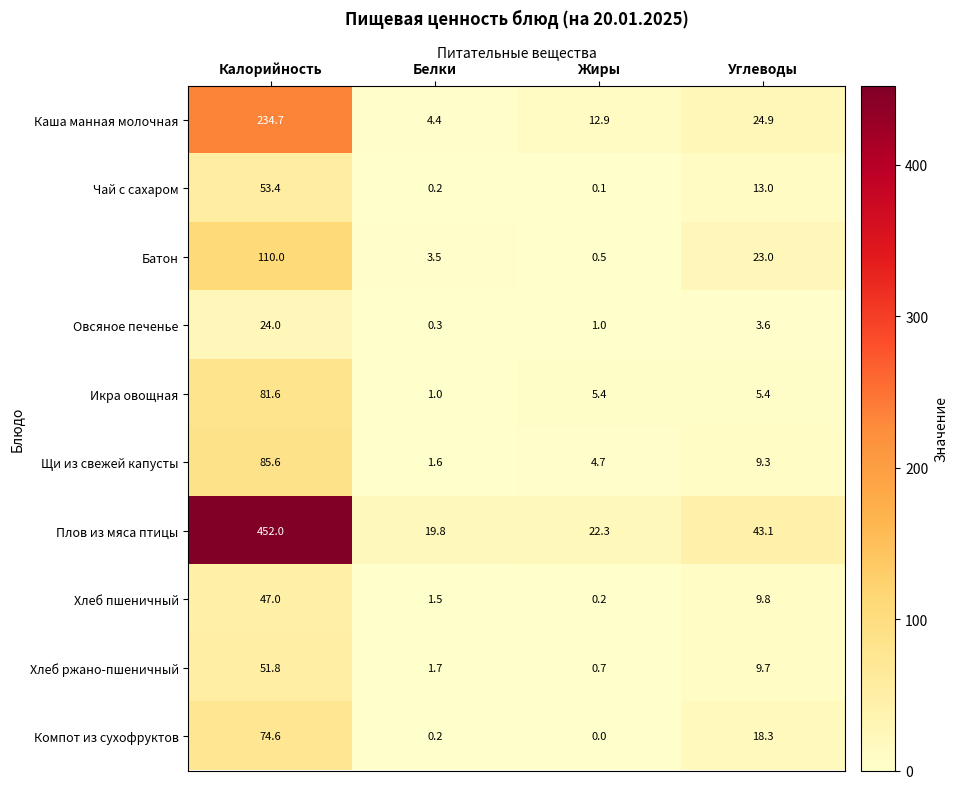

At which category is the sum across all series the highest?

Калорийность